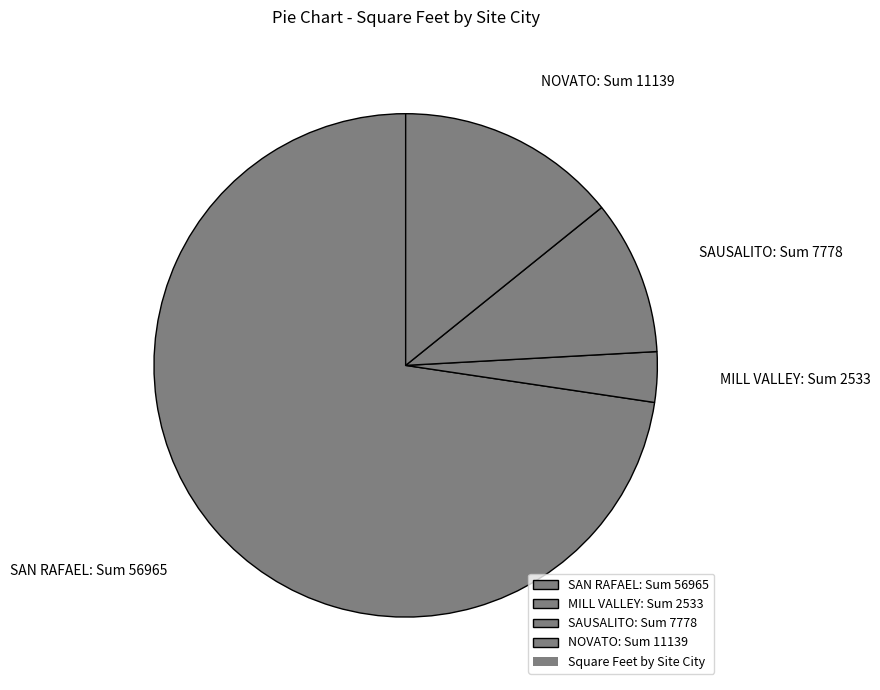

The SAN RAFAEL: Sum 56965 slice represents 73% of the pie. True or false?

True